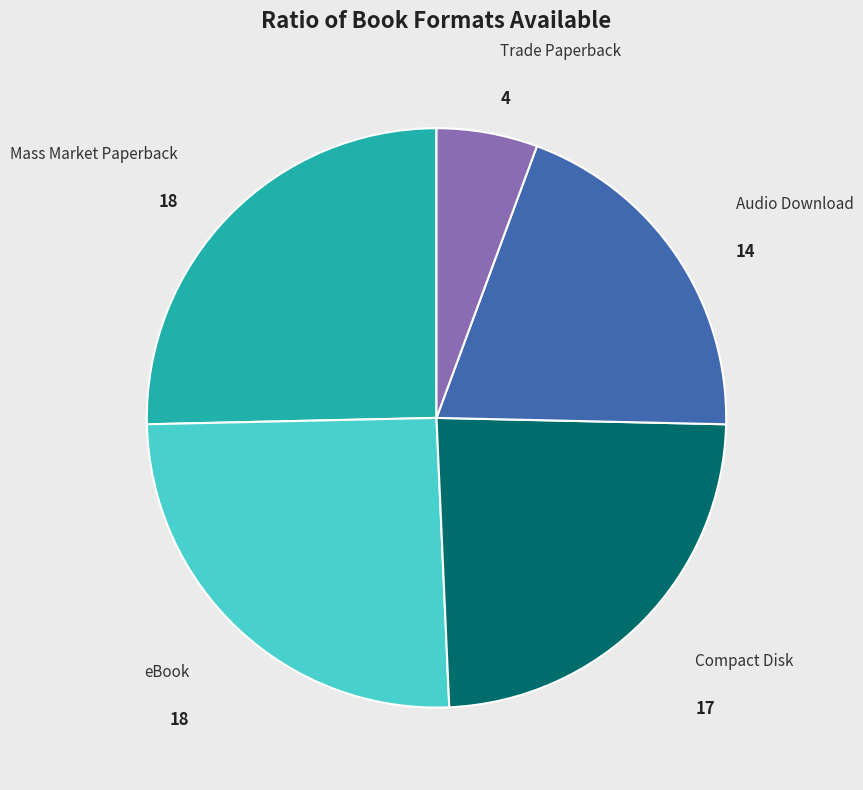

Does any single category account for the majority?

No